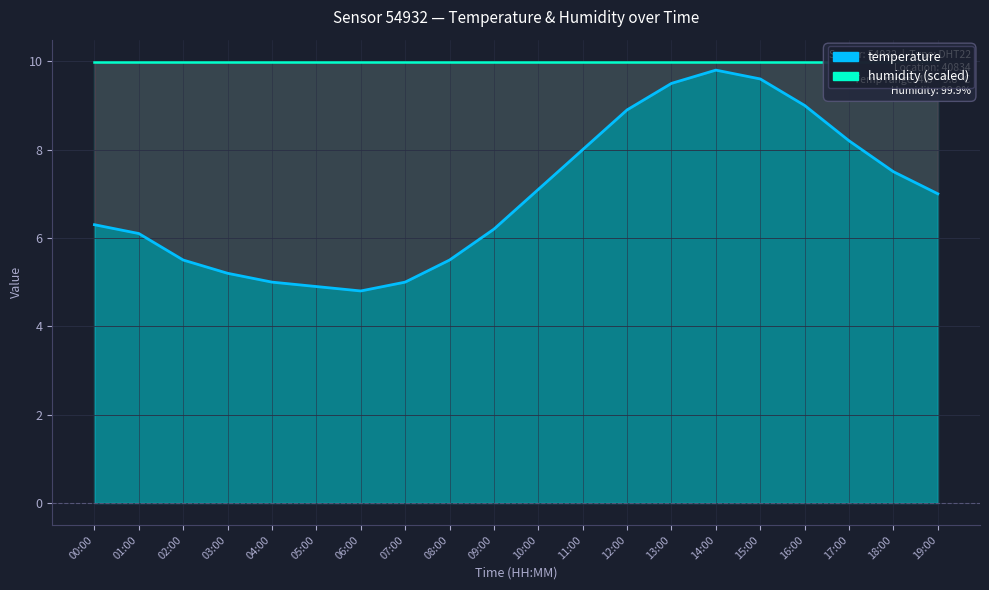

The chart shows a value of 9.8 at 14:00. True or false?

True